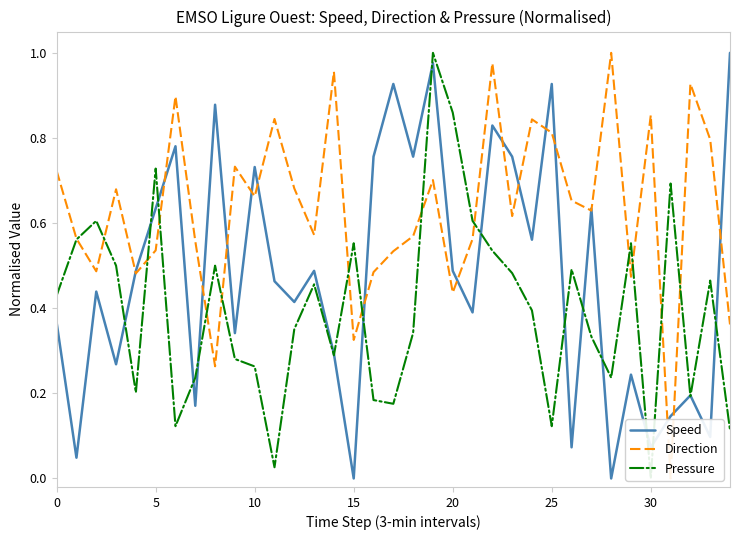

Which series ends up on top after the final intersection of Speed and Pressure?

Speed